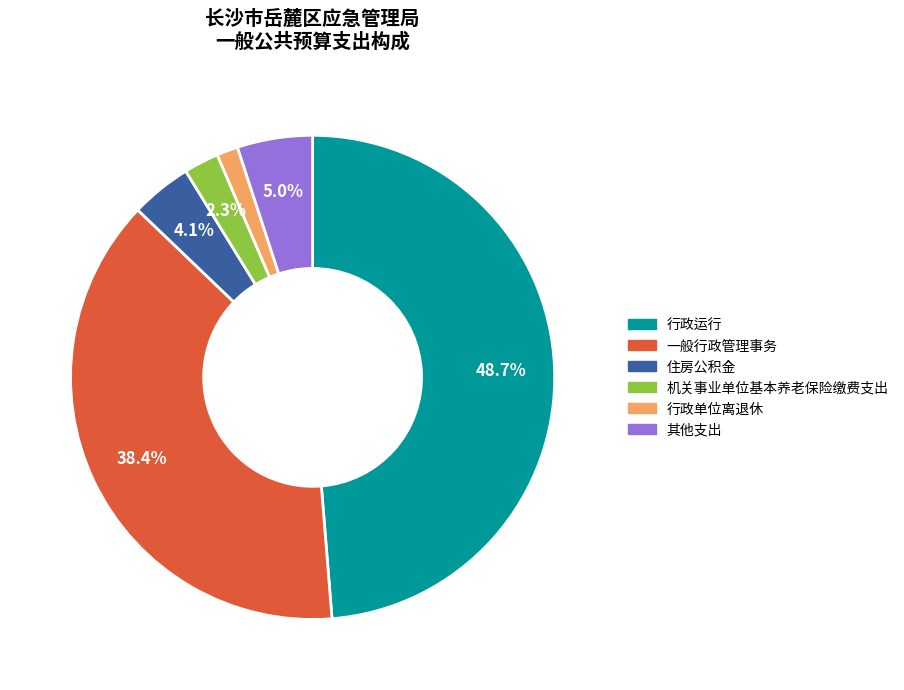

Which category has the smallest portion of the pie?

行政单位离退休